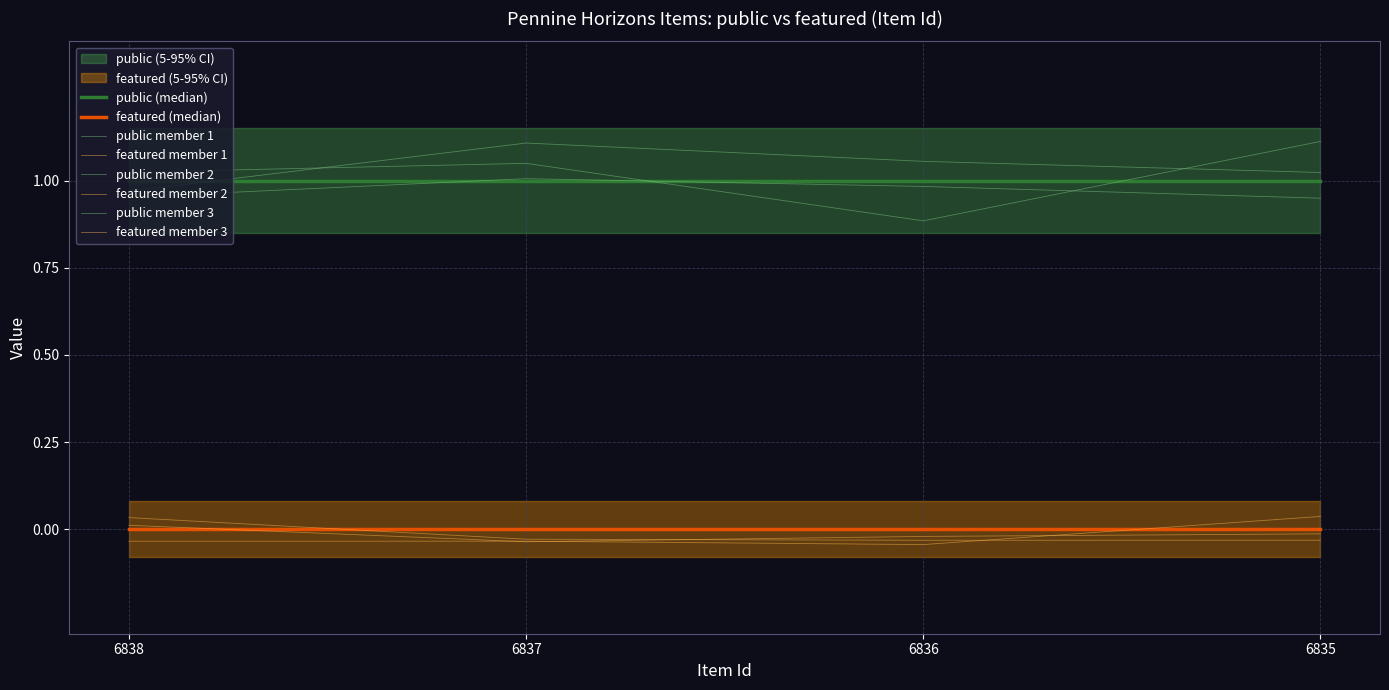

True or false: public has a value of 1 at 6838.

True